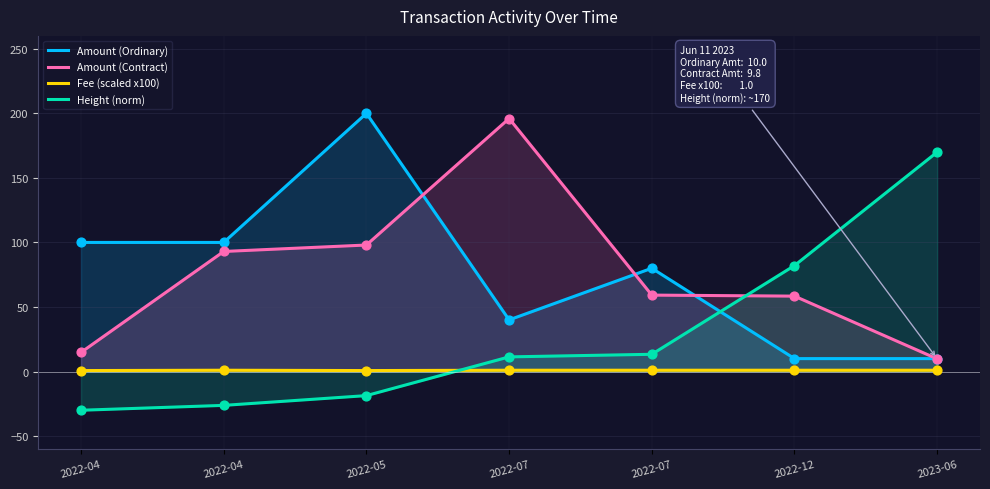

What is the total value across all series at 2022-05?

280.1